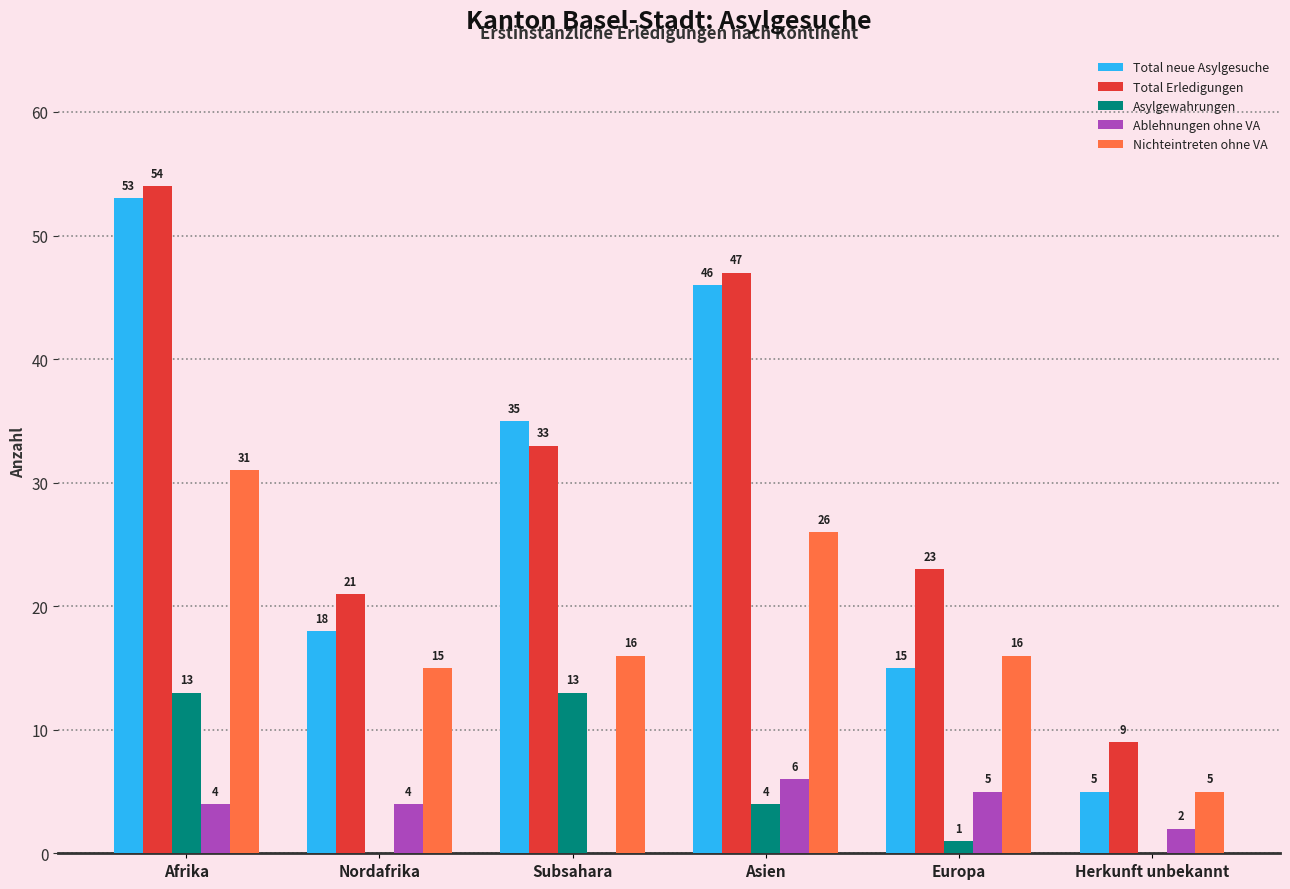

The value of Total neue Asylgesuche at Subsahara is 54. True or false?

False